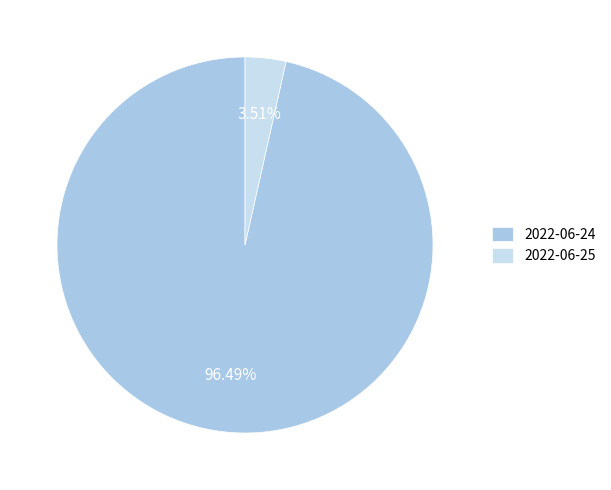

To the nearest percent, what is the average slice percentage?

50%